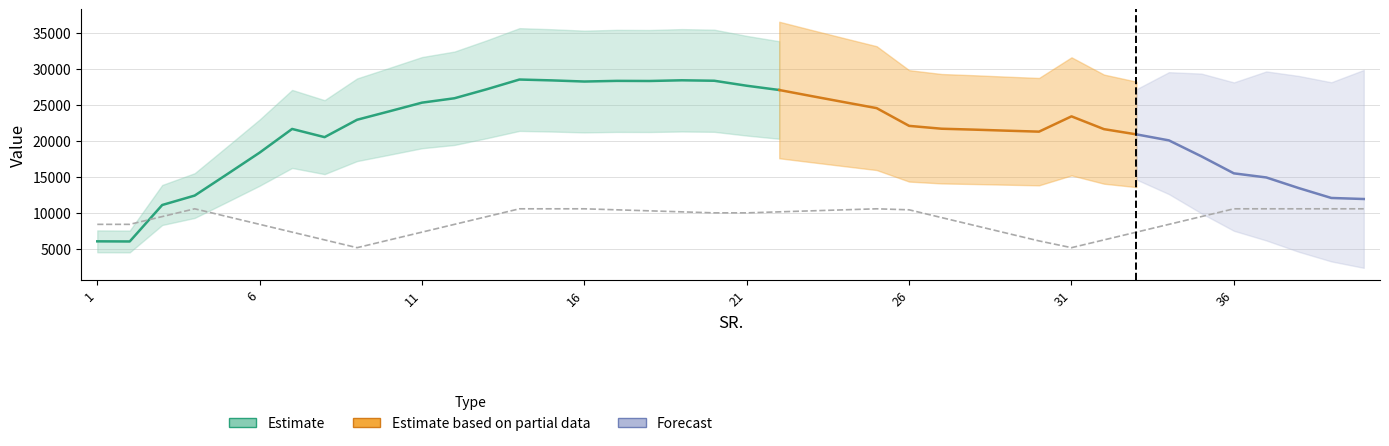

How many lines are shown in the chart?

2